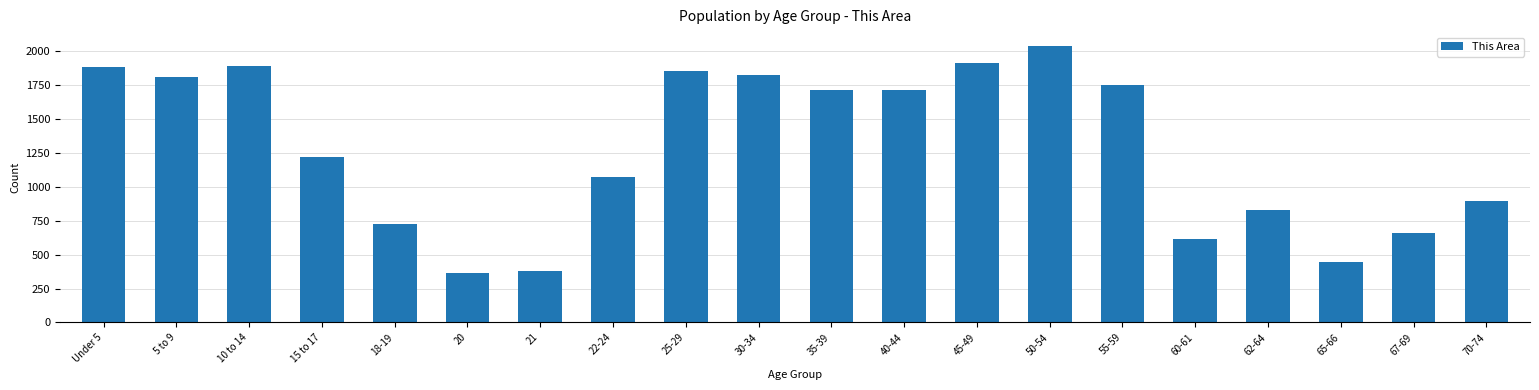

Between 30-34 and 20, which is larger?

30-34